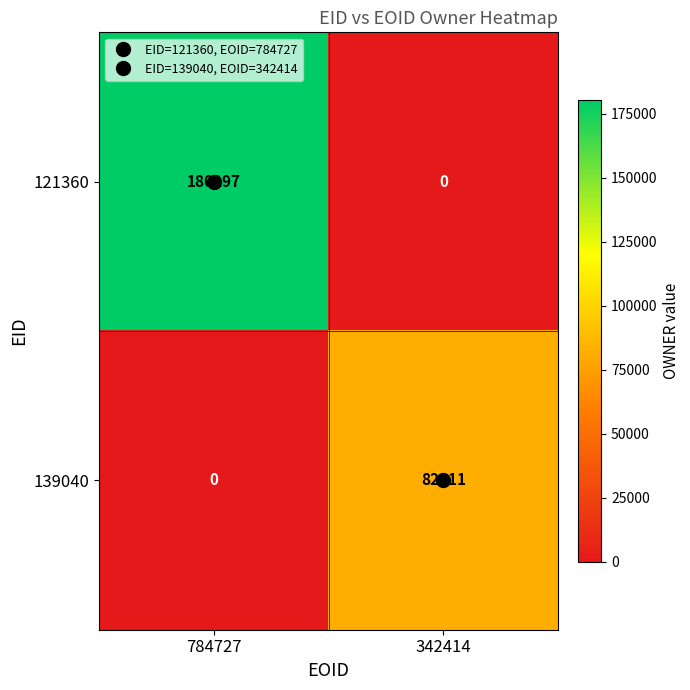

What is the spread (max minus min) of values at 342414?

82311